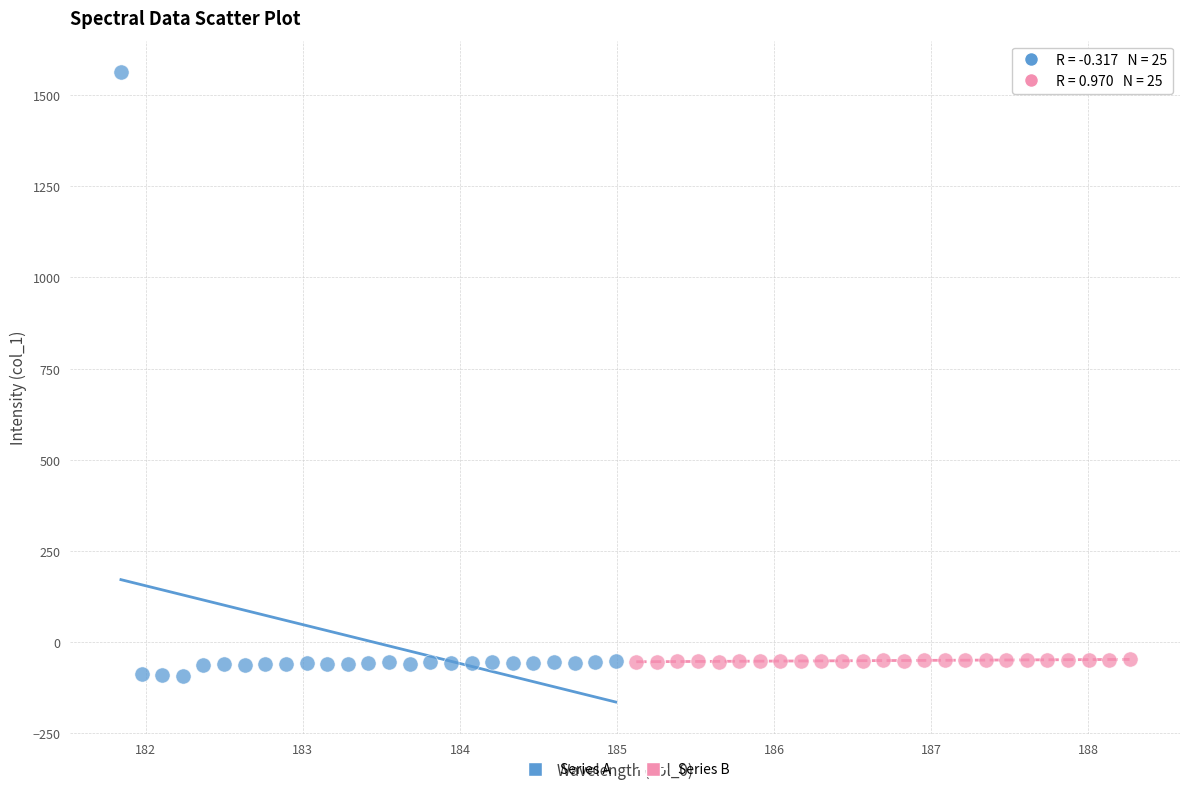

What are all the series names shown in the legend?

Series A, Series B